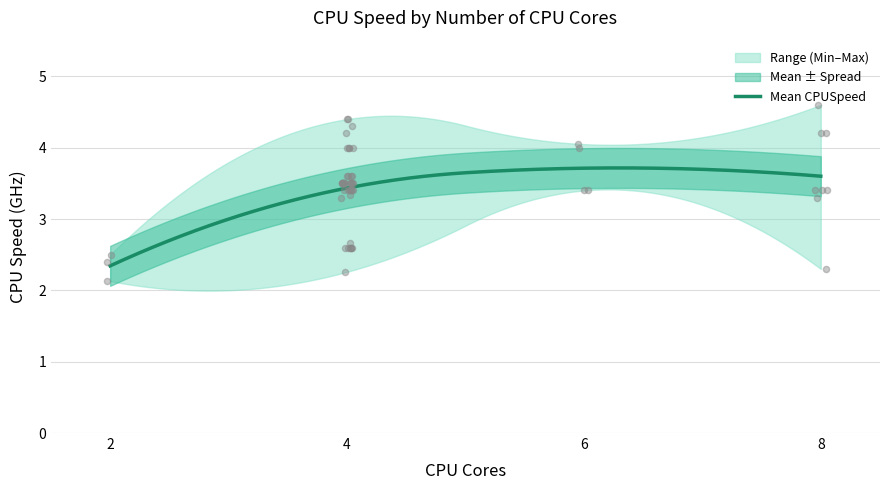

At how many categories does at least one series exceed 4?

3